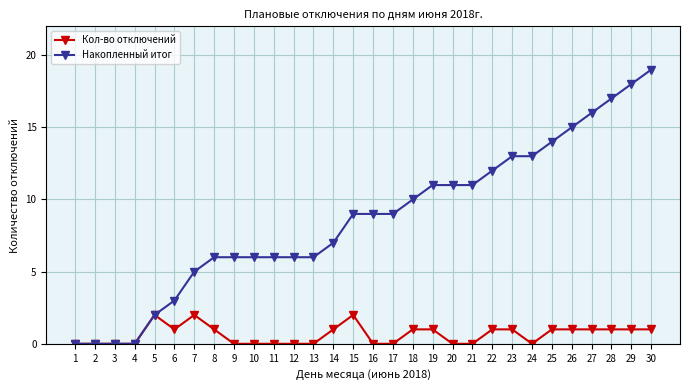

What is the maximum value for Накопленный итог?

19